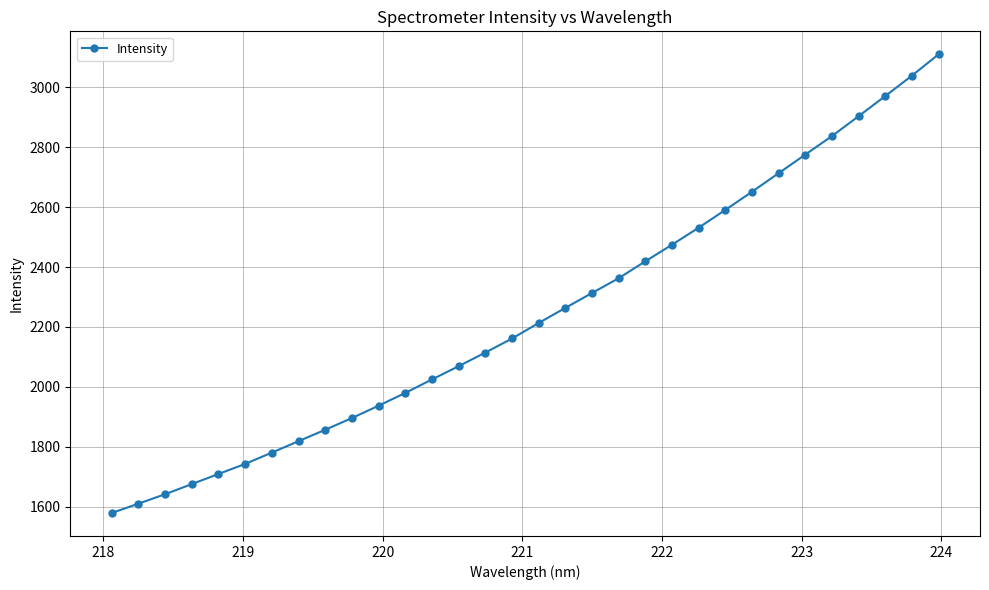

What is the difference between the second highest and minimum values?

1461.1